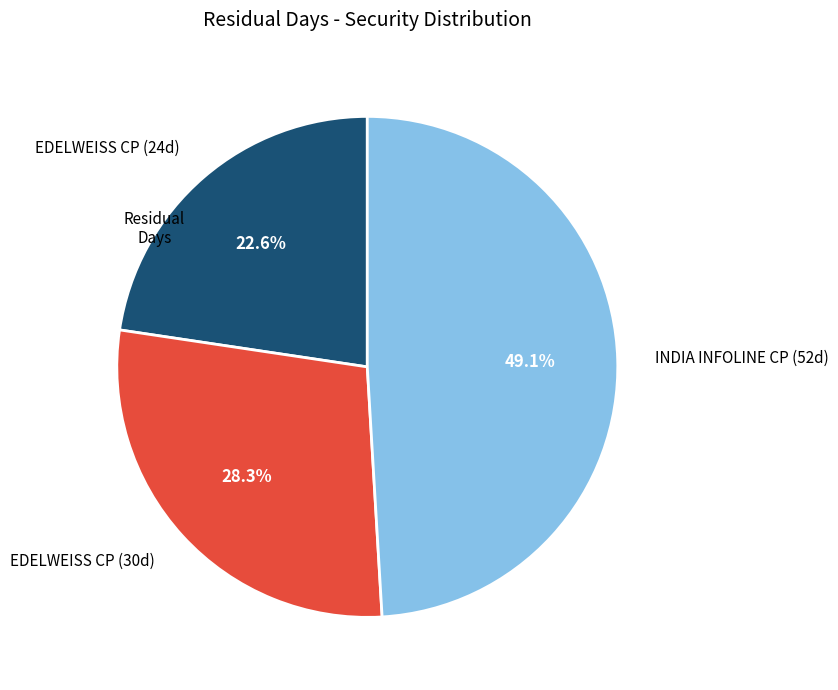

Does EDELWEISS CP (30d) account for over 50% of the chart?

No